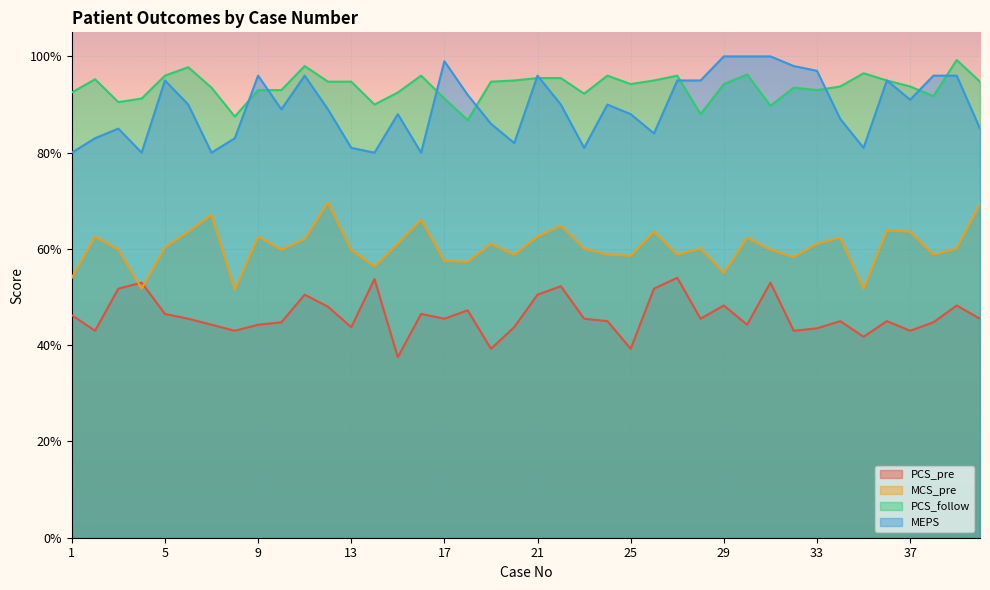

What are all the series names shown in the legend?

PCS_pre, MCS_pre, PCS_follow, MEPS